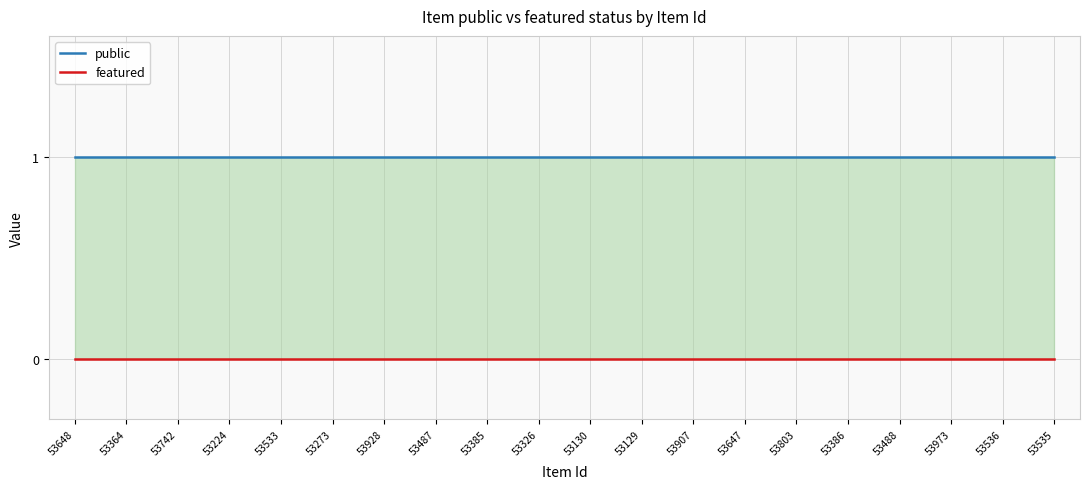

Reading right to left, what are all the values shown in this chart?

public: 53535=1	53536=1	53973=1	53488=1	53386=1	53803=1	53647=1	53907=1	53129=1	53130=1	53326=1	53385=1	53487=1	53928=1	53273=1	53533=1	53224=1	53742=1	53364=1	53648=1
featured: 53535=0	53536=0	53973=0	53488=0	53386=0	53803=0	53647=0	53907=0	53129=0	53130=0	53326=0	53385=0	53487=0	53928=0	53273=0	53533=0	53224=0	53742=0	53364=0	53648=0